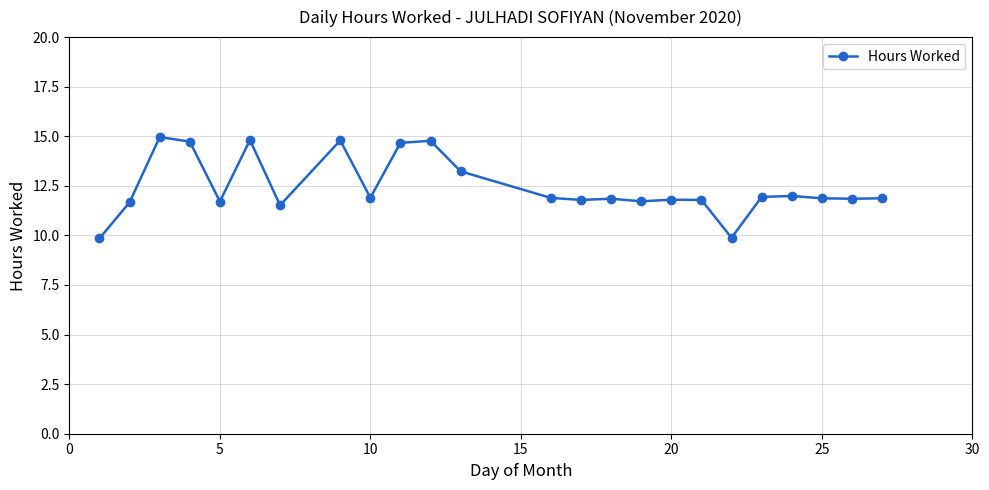

What is the value of the 14th point from the left?

11.8